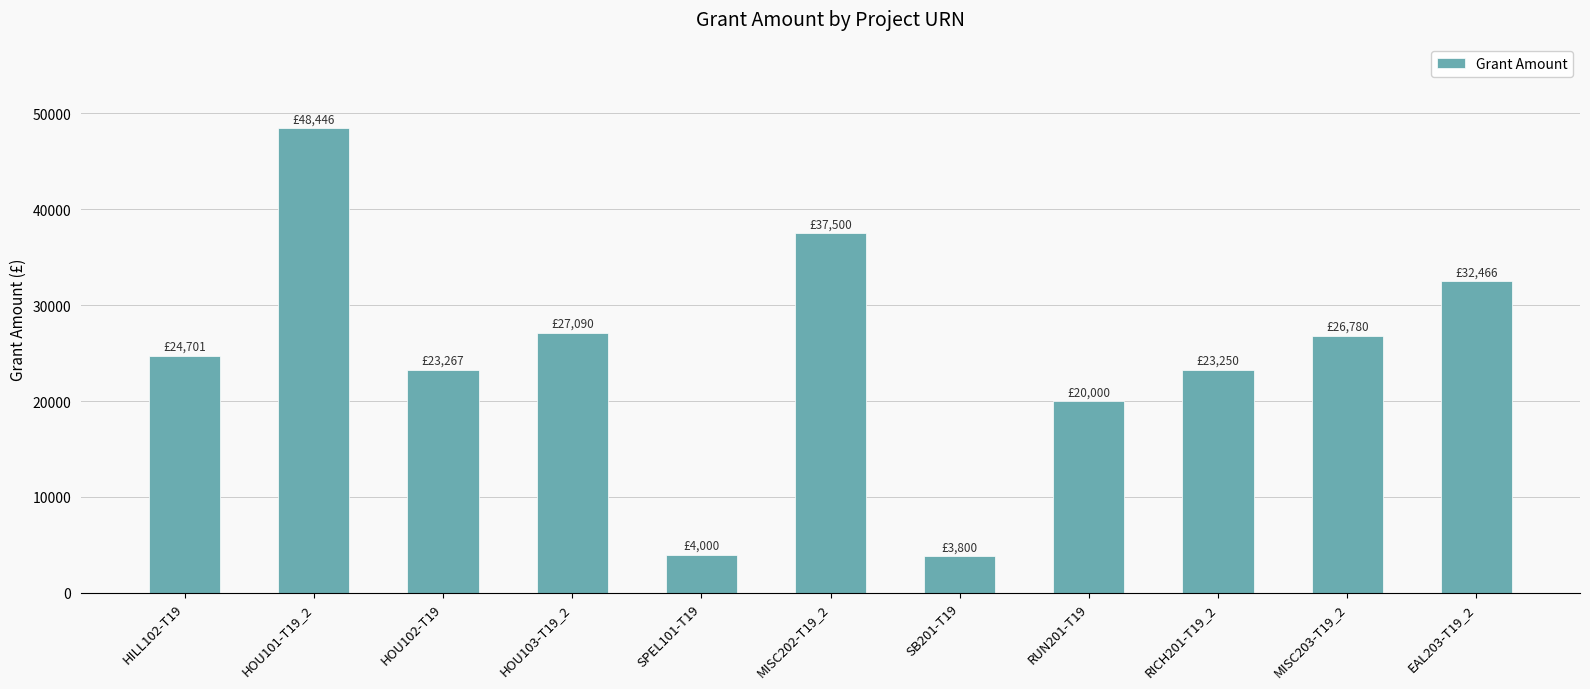

What is the smallest value displayed?

3800.0